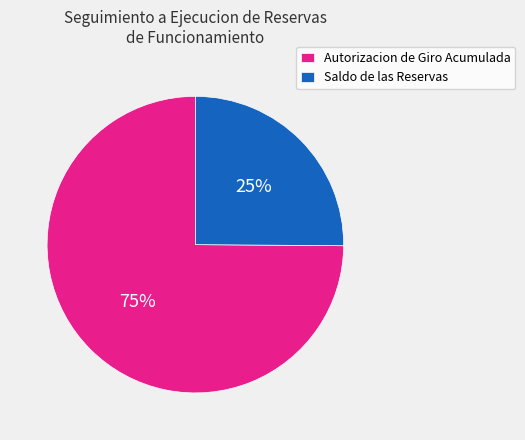

Is the sum of Saldo de las Reservas and Autorizacion de Giro Acumulada greater than half?

Yes